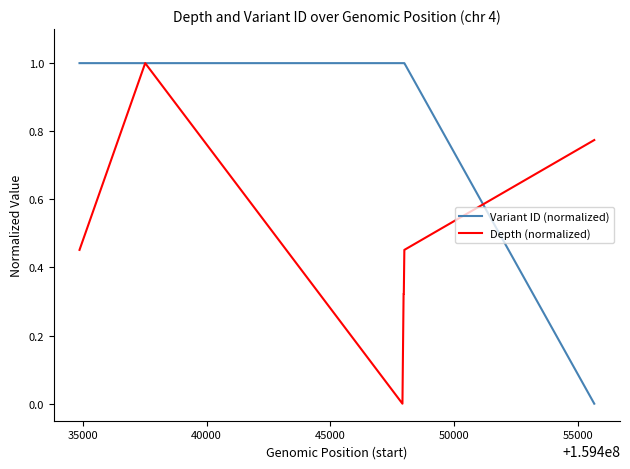

What is the greatest value displayed?

1.0